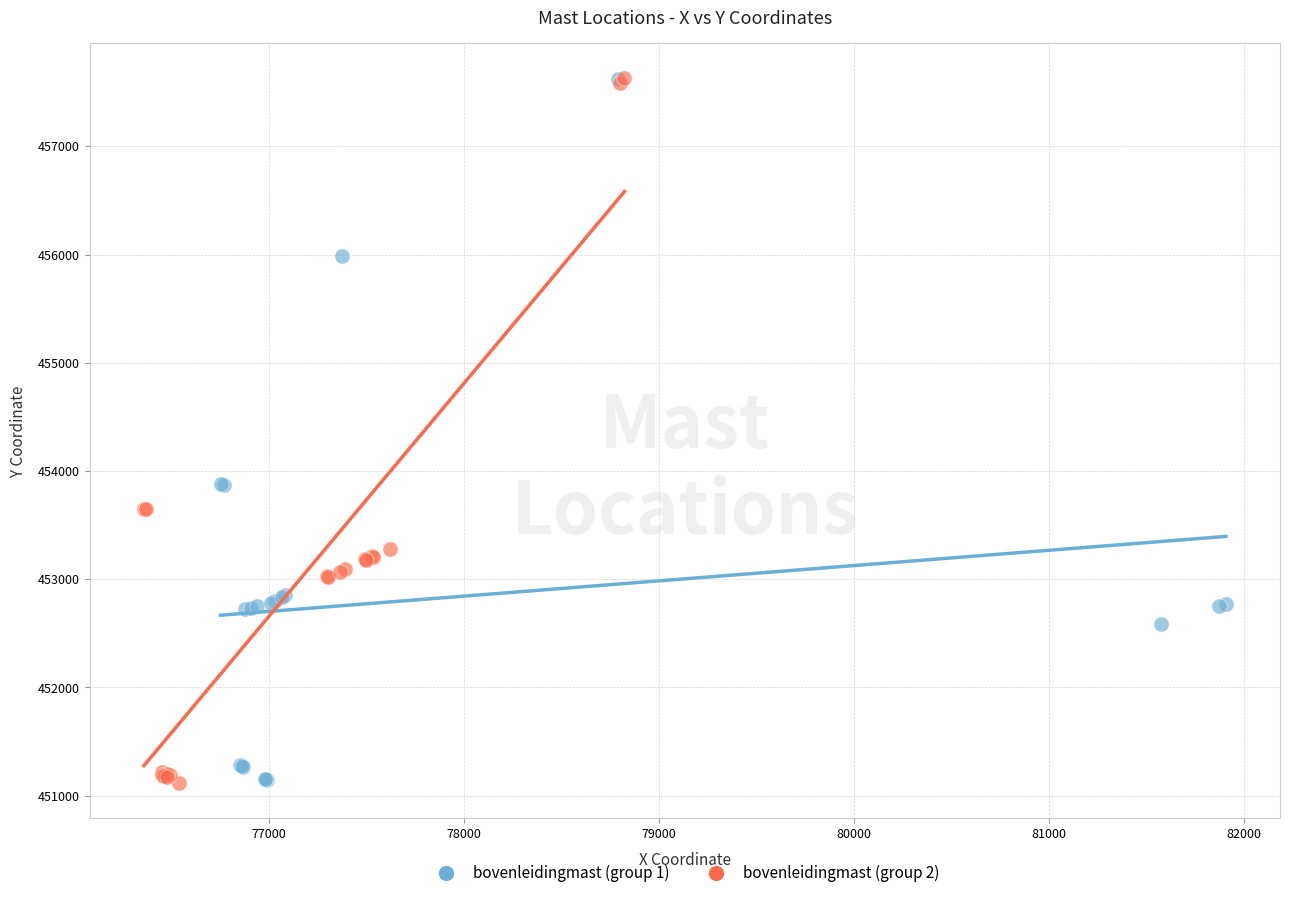

What are all the series names shown in the legend?

bovenleidingmast (group 1), bovenleidingmast (group 2)